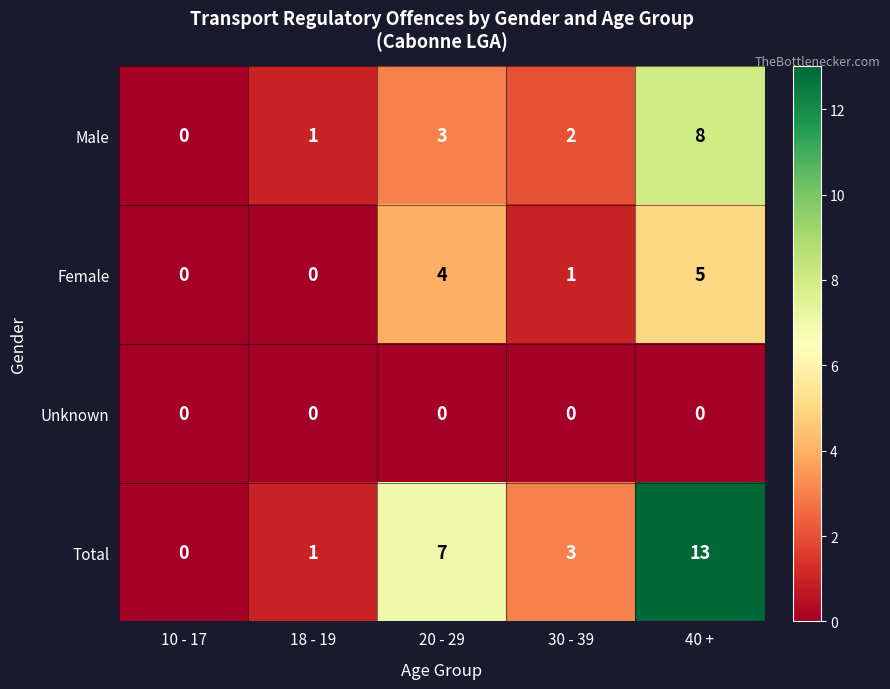

Reading right to left, extract all data points from this chart.

Male: 8	2	3	1	0
Female: 5	1	4	0	0
Unknown: 0	0	0	0	0
Total: 13	3	7	1	0